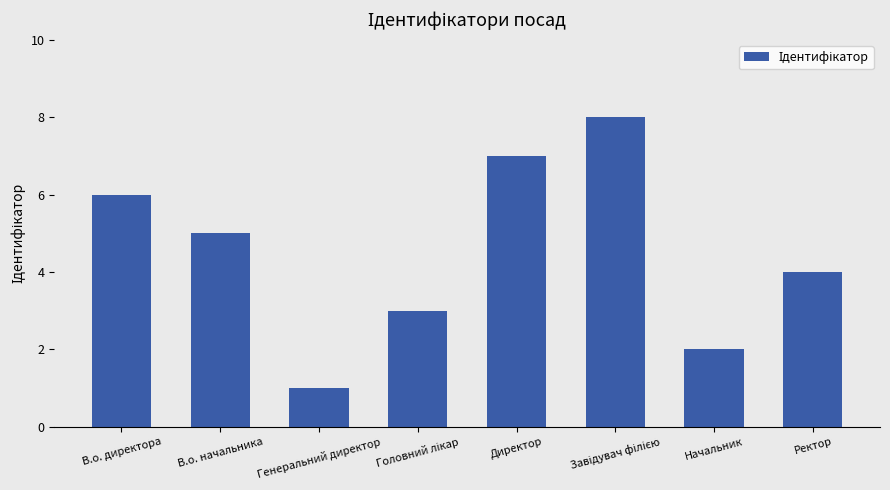

What is the greatest value displayed?

8